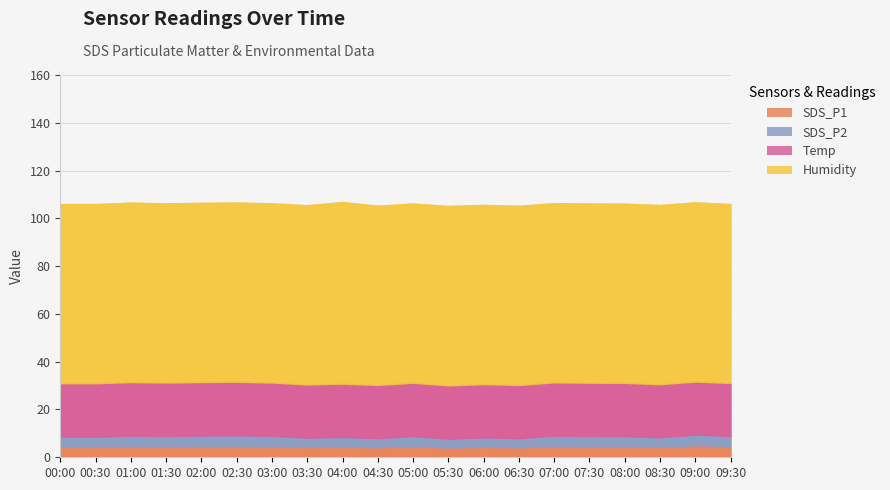

What position from the right is 00:30?

19